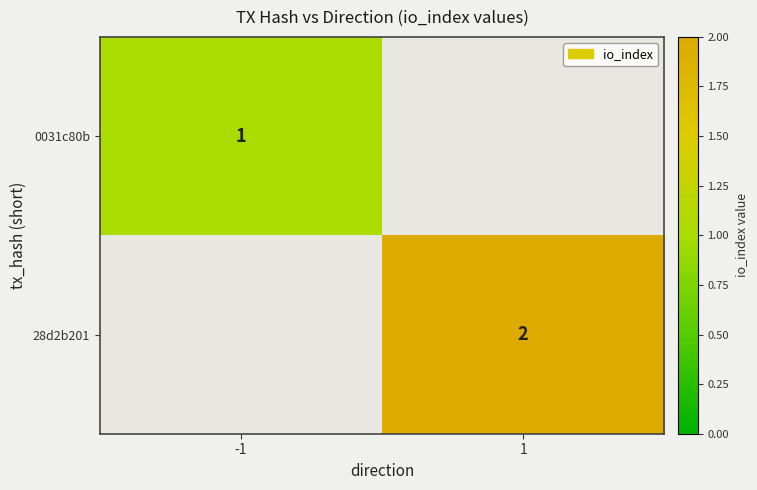

How many categories are shown in the chart?

2